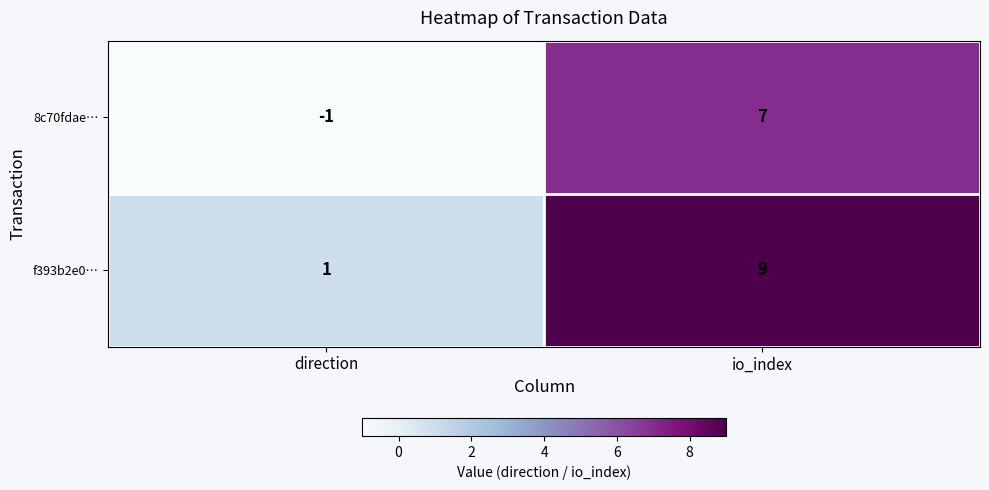

How many distinct data groups are displayed?

2